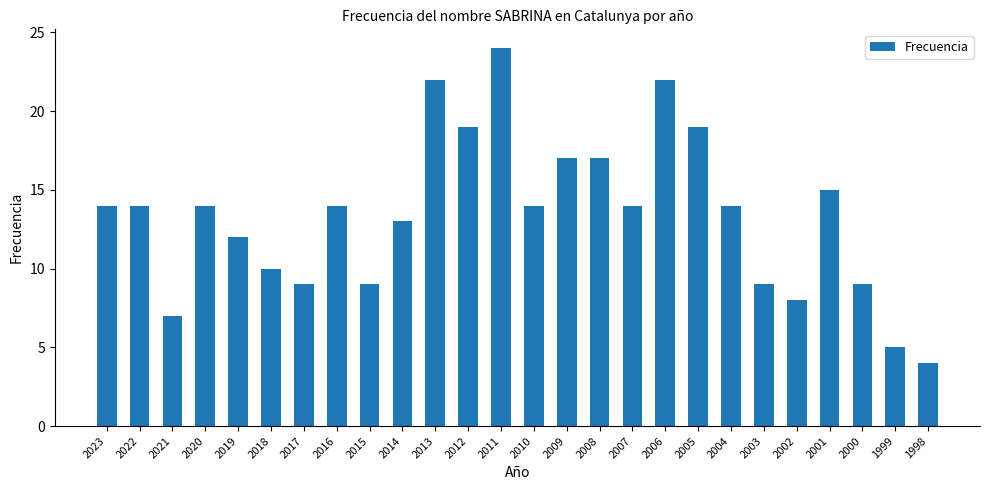

What is the greatest value displayed?

24